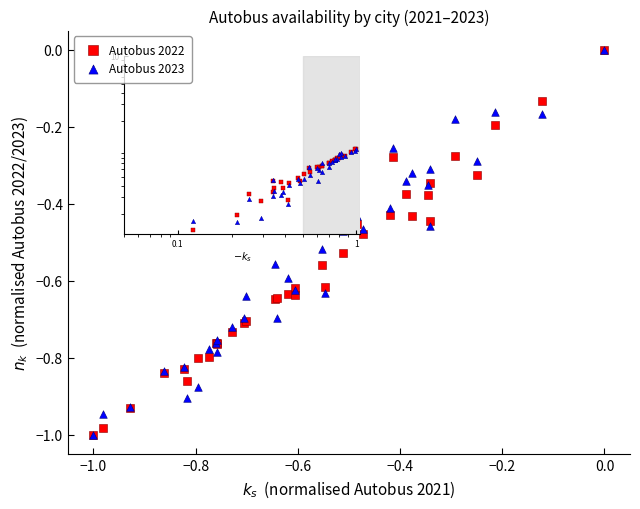

What are all the series names shown in the legend?

Autobus 2022, Autobus 2023